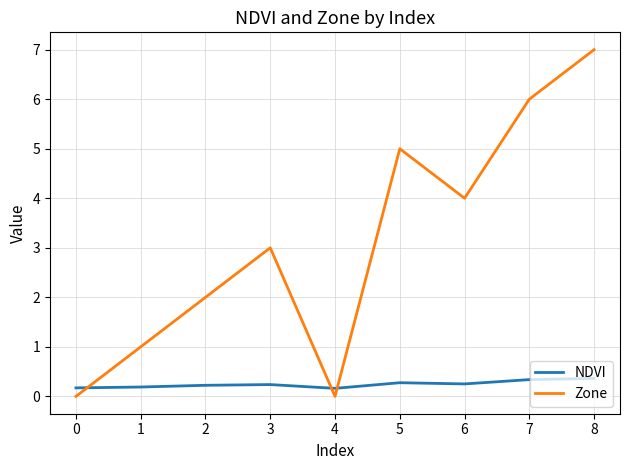

True or false: Zone has more than 0 interior local peaks.

True